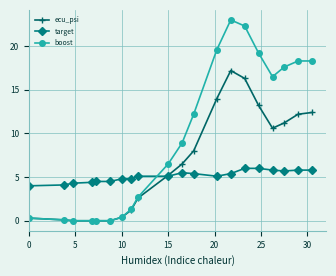

Does the chart display data point markers on the line(s)?

Yes